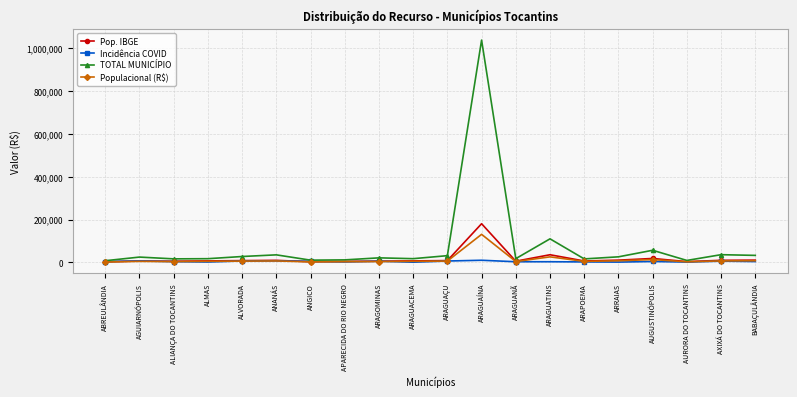

At which category is the sum across all series the highest?

ARAGUAÍNA